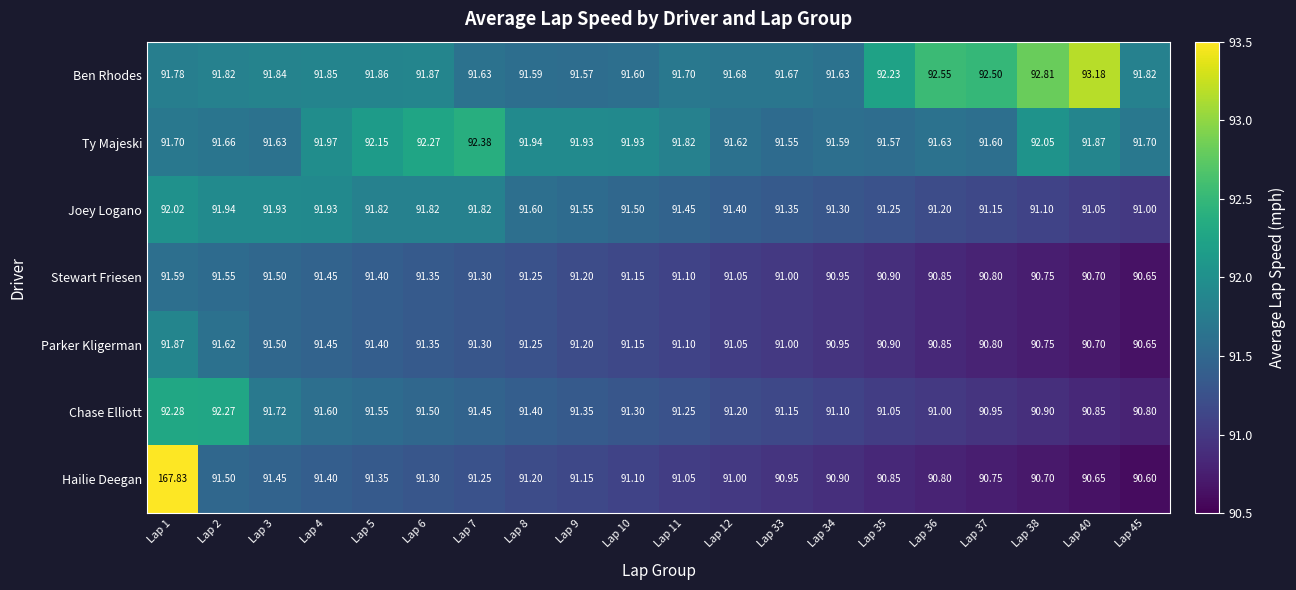

List the series in order of their peak value, highest first.

Hailie Deegan, Ben Rhodes, Ty Majeski, Chase Elliott, Joey Logano, Parker Kligerman, Stewart Friesen